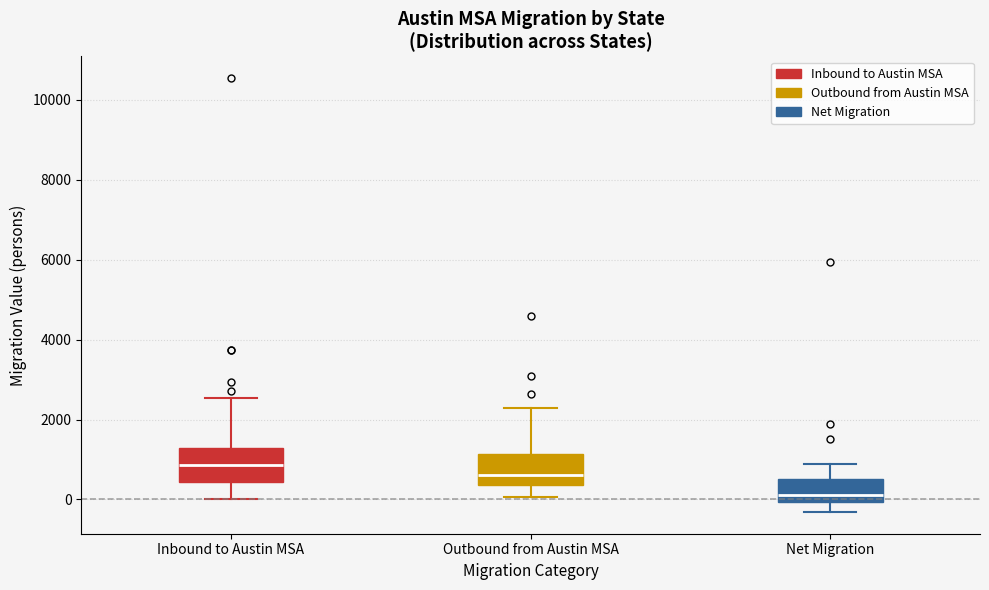

Which box's median line is the highest?

Inbound to Austin MSA